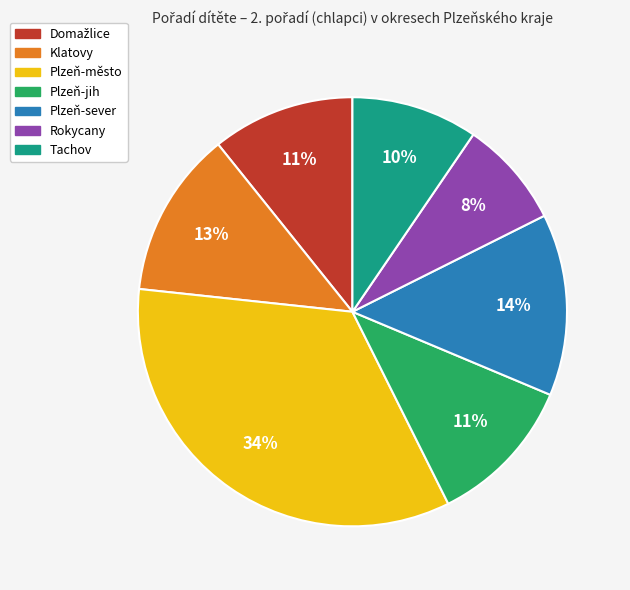

To the nearest percent, what portion does Plzeň-sever represent?

14%